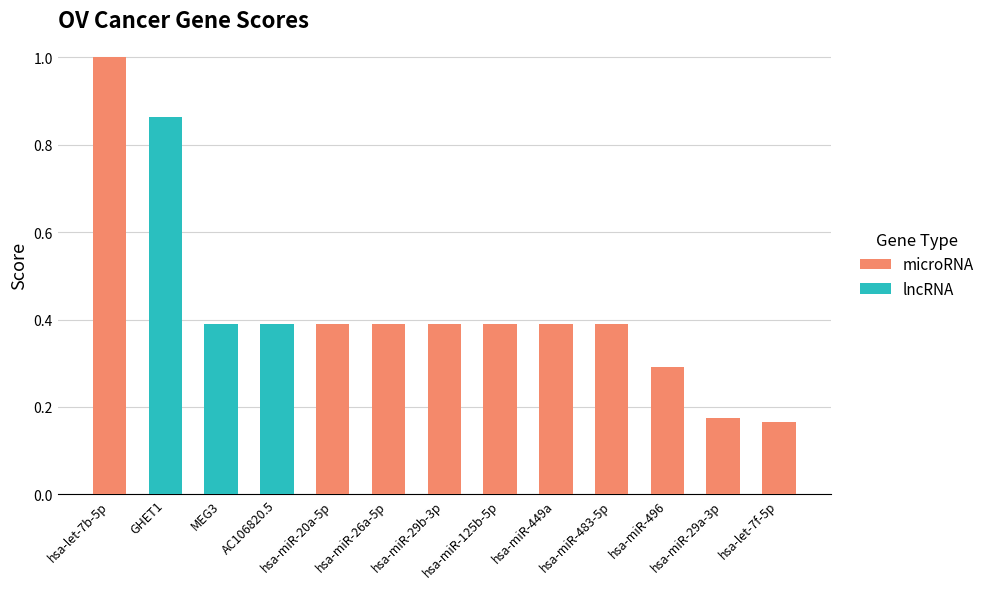

What is the smallest value displayed?

0.2